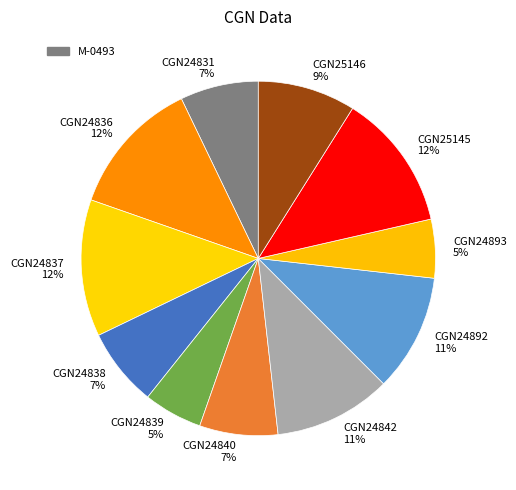

Between CGN24839 5% and CGN24831 7%, which is larger?

CGN24831 7%